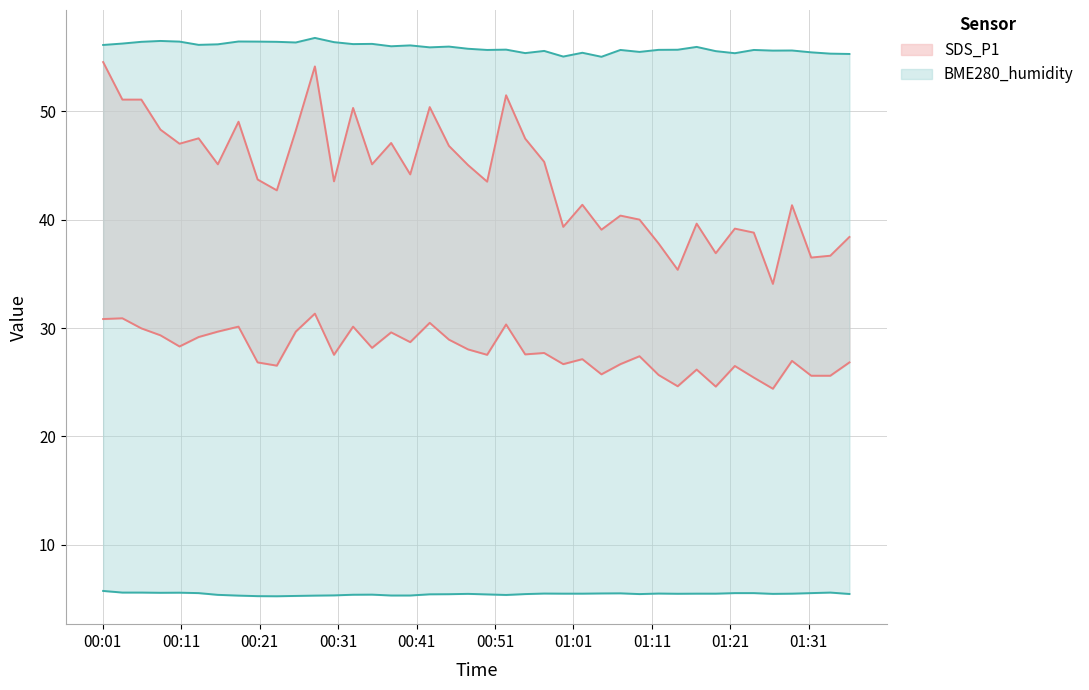

What is the average value of the BME280_humidity_upper series?

55.9